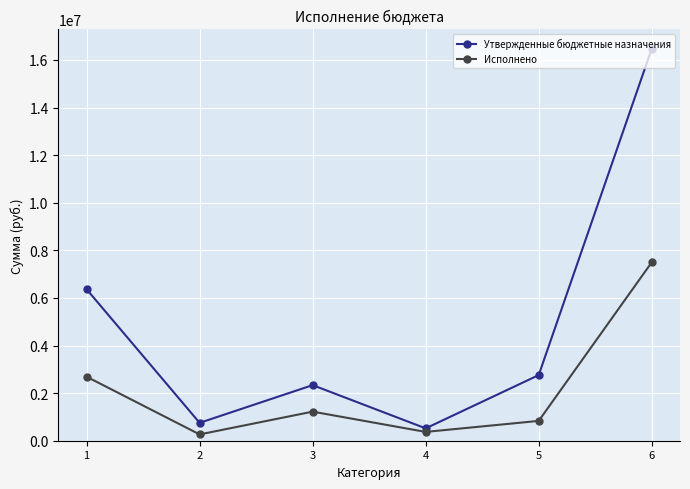

Which series has the widest spread of values?

Утвержденные бюджетные назначения